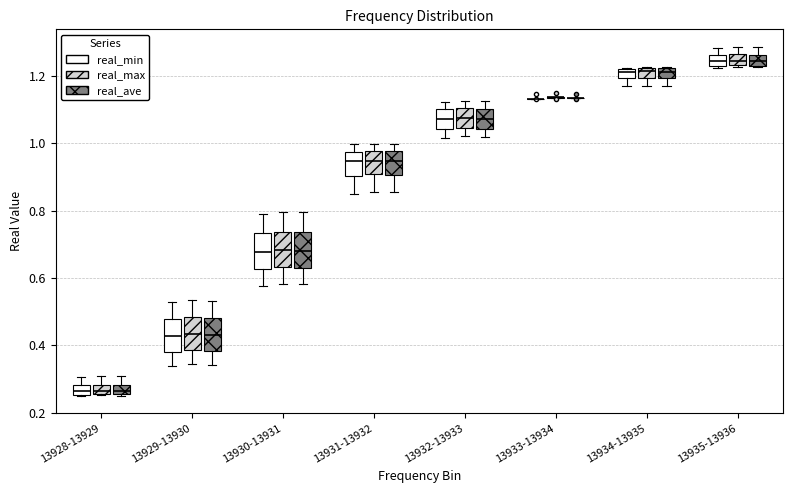

Where does the median line of the box for 13932-13933 (real_ave) sit on the y-axis? The values are not printed on the chart, so give them approximately, as read against the axis.

1.08